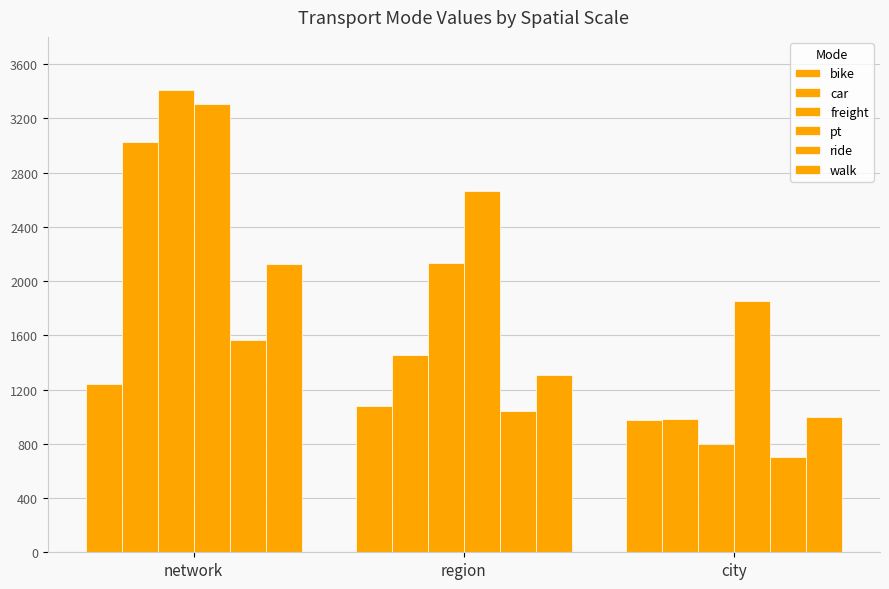

What position from the right is city?

1